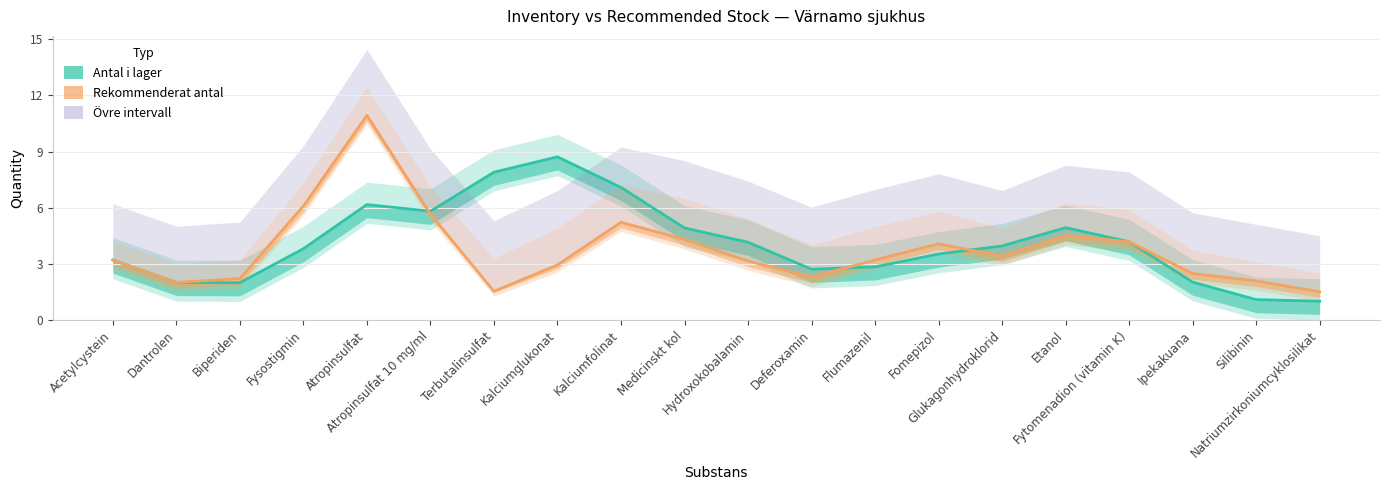

List the labels in order of Antal i lager value, smallest first.

Natriumzirkoniumcyklosilikat, Silibinin, Biperiden, Dantrolen, Ipekakuana, Deferoxamin, Flumazenil, Acetylcystein, Fomepizol, Fysostigmin, Glukagonhydroklorid, Hydroxokobalamin, Fytomenadion (vitamin K), Medicinskt kol, Etanol, Atropinsulfat 10 mg/ml, Atropinsulfat, Kalciumfolinat, Terbutalinsulfat, Kalciumglukonat